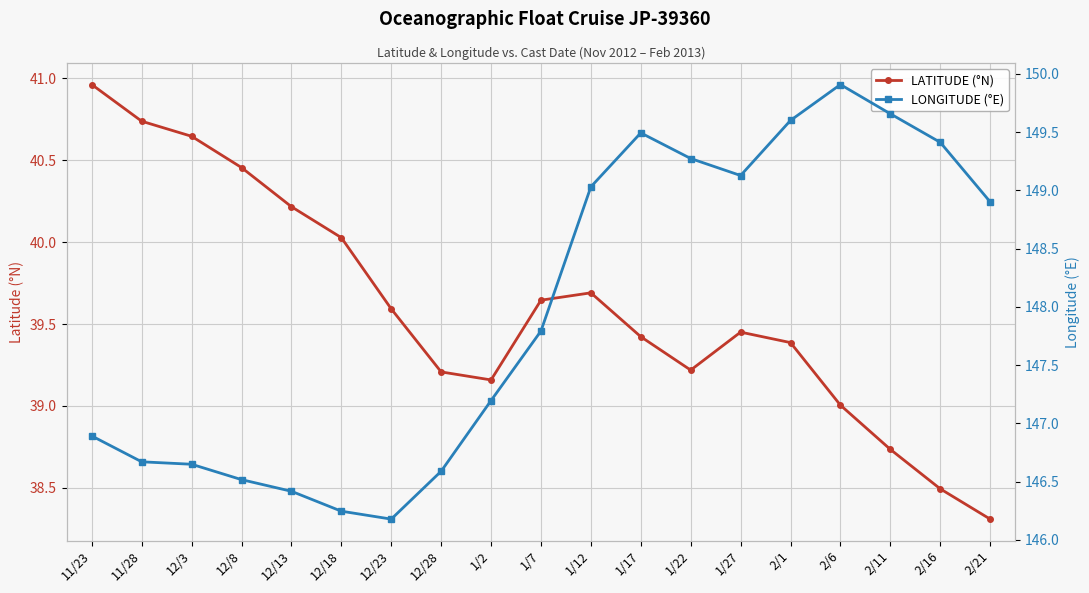

Reading left to right, what are all the values shown in this chart?

LATITUDE (°N): 41.0	40.7	40.6	40.5	40.2	40.0	39.6	39.2	39.2	39.6	39.7	39.4	39.2	39.5	39.4	39.0	38.7	38.5	38.3
LONGITUDE (°E): 146.9	146.7	146.6	146.5	146.4	146.2	146.2	146.6	147.2	147.8	149.0	149.5	149.3	149.1	149.6	149.9	149.7	149.4	148.9